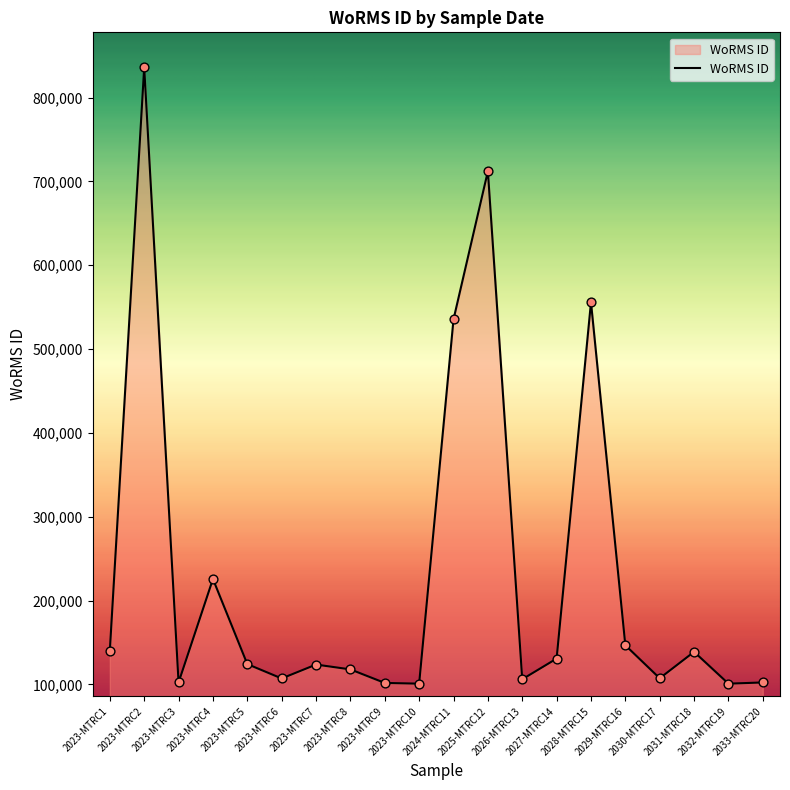

What is the change in value from 2023-MTRC8 to 2029-MTRC16?

+28774